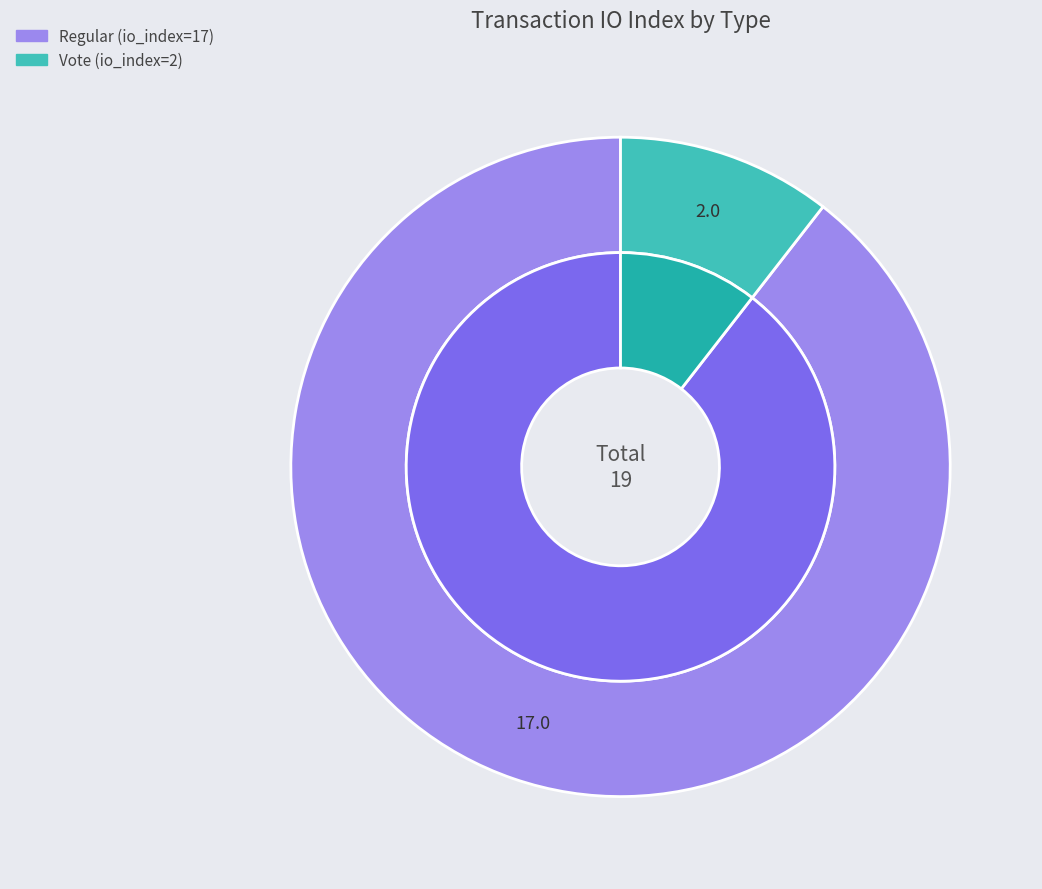

True or false: Regular (io_index=17) accounts for 82% of the total.

False